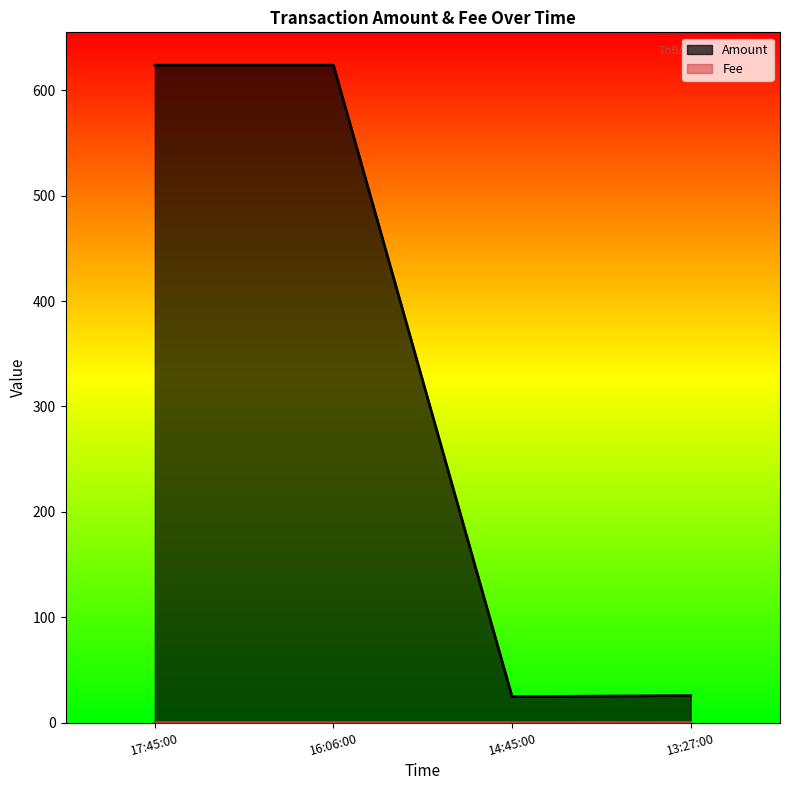

How many interior local peaks does the Fee series have?

1